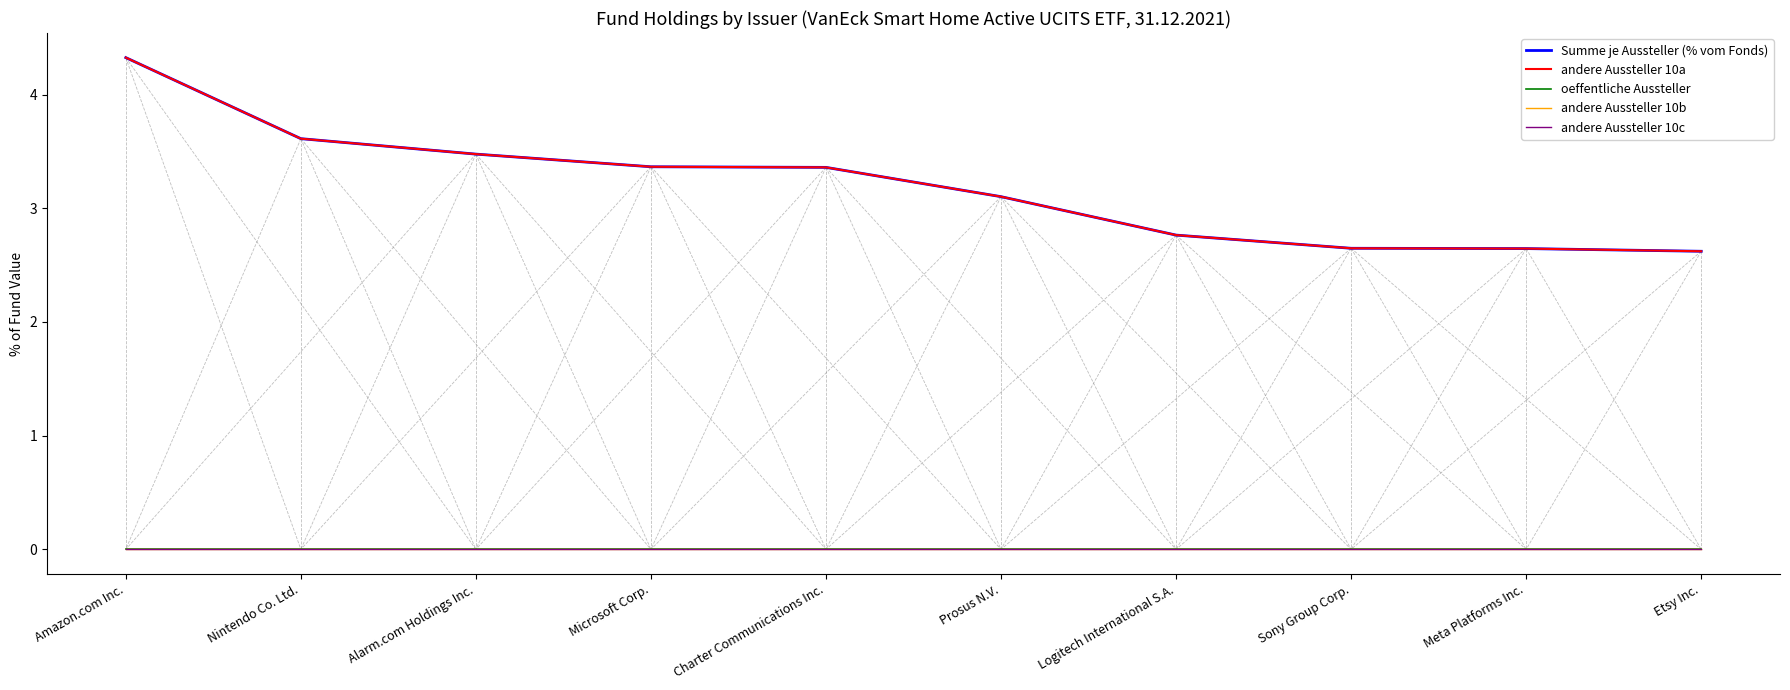

Is this an area chart (filled region under the line)?

No